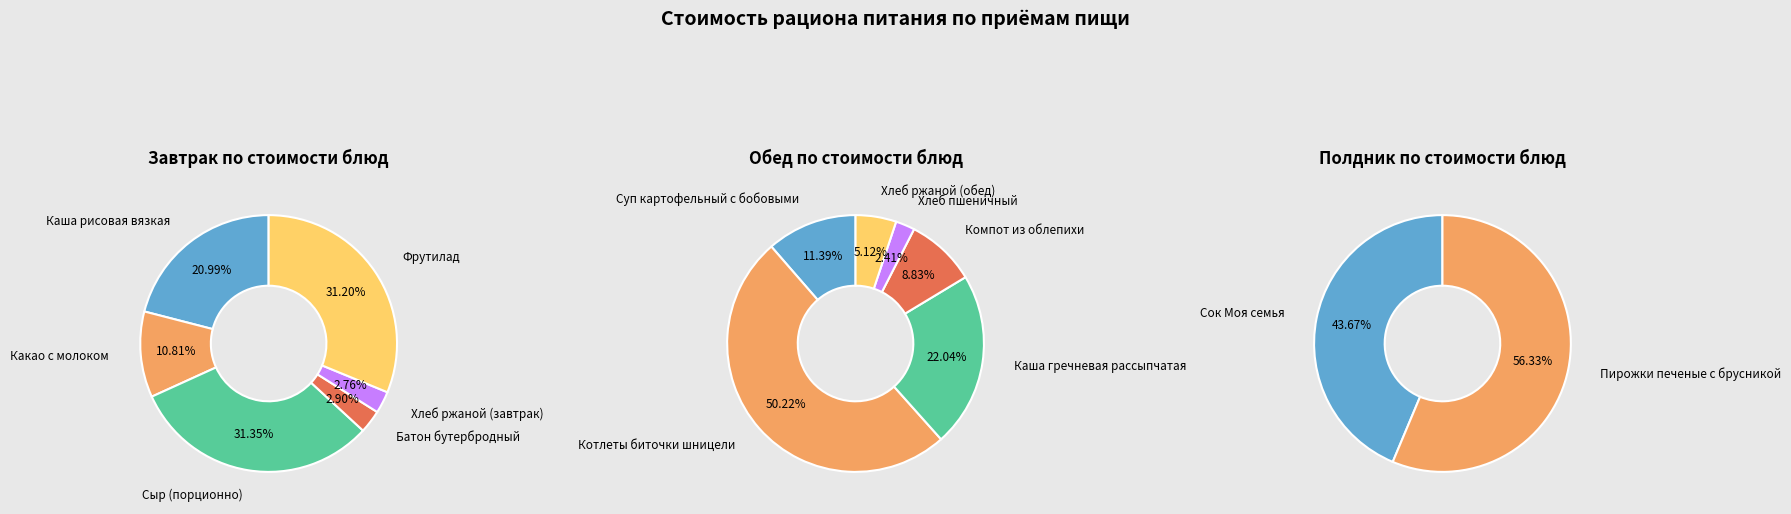

Does Сыр (порционно) account for over 50% of the chart?

No